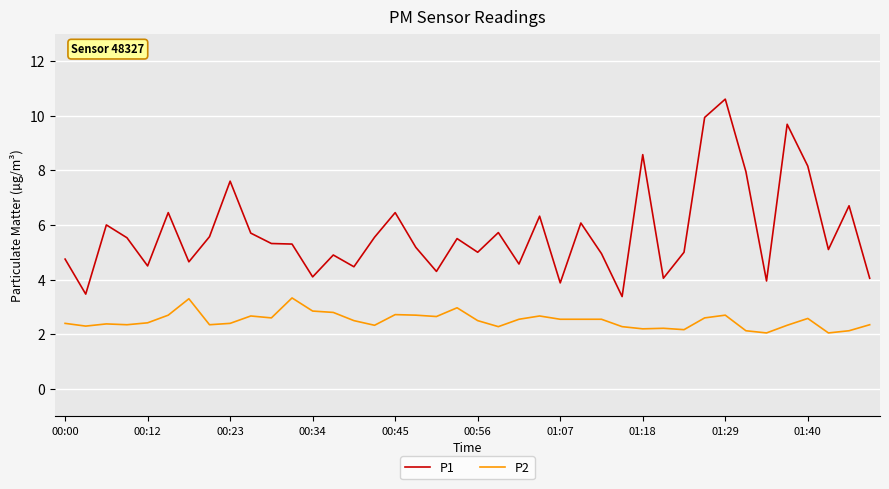

What is the difference between the maximum and minimum values in the P2 series?

1.3